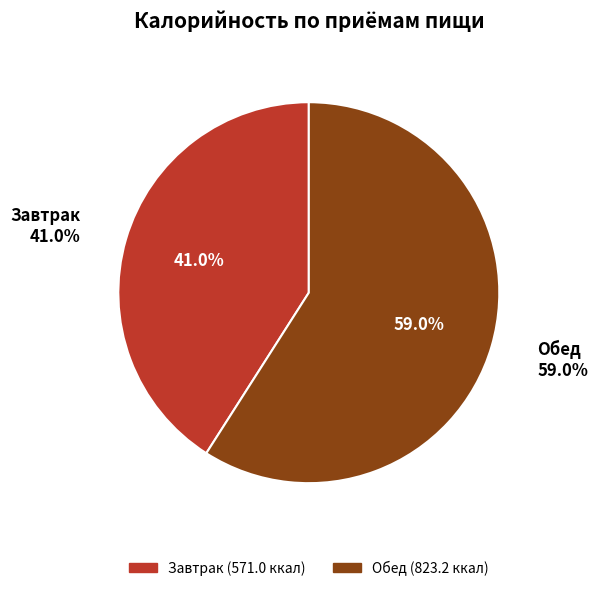

How much of the chart is everything except Обед?

41.0%